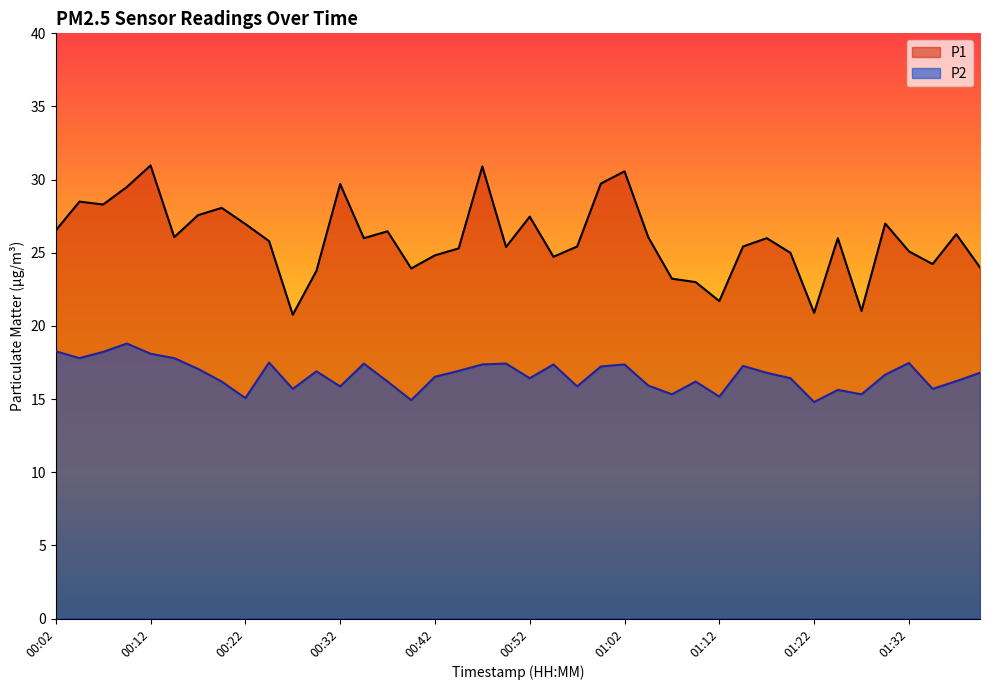

The value of P2 at 00:45 is 8.8. True or false?

False